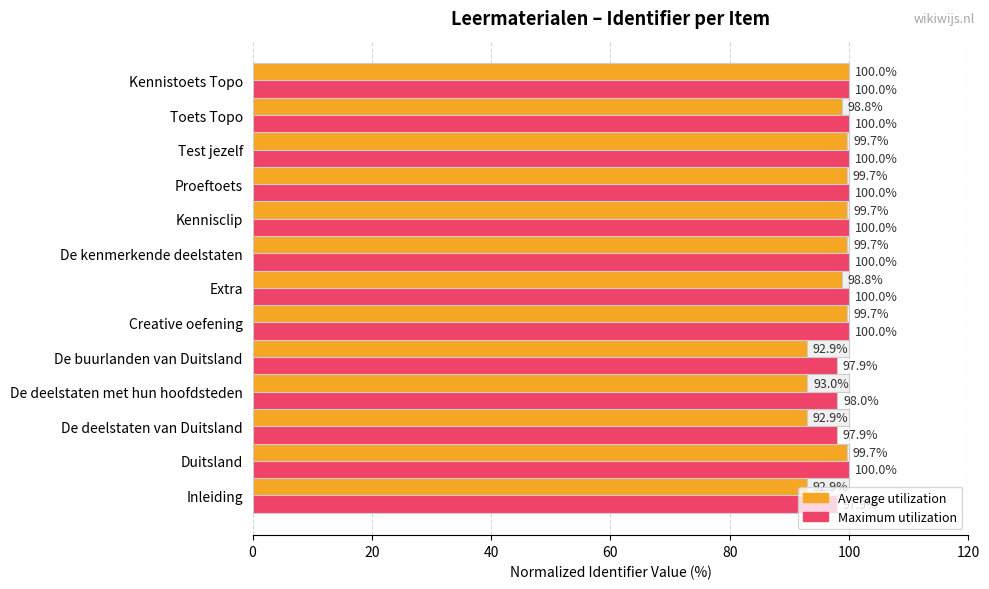

At how many categories does at least one series exceed 94?

13